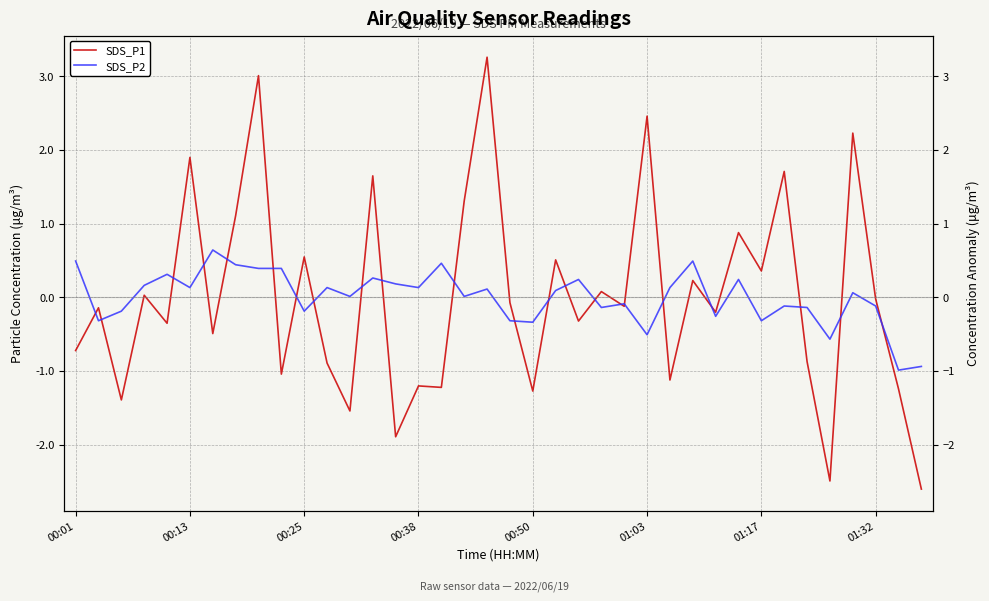

Rank the series at 34 from lowest to highest value.

SDS_P2, SDS_P1